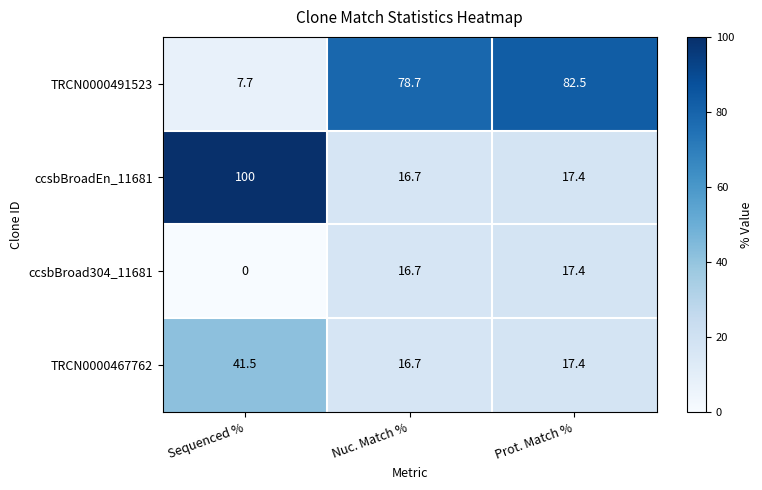

Which series has the largest range (max minus min)?

ccsbBroadEn_11681